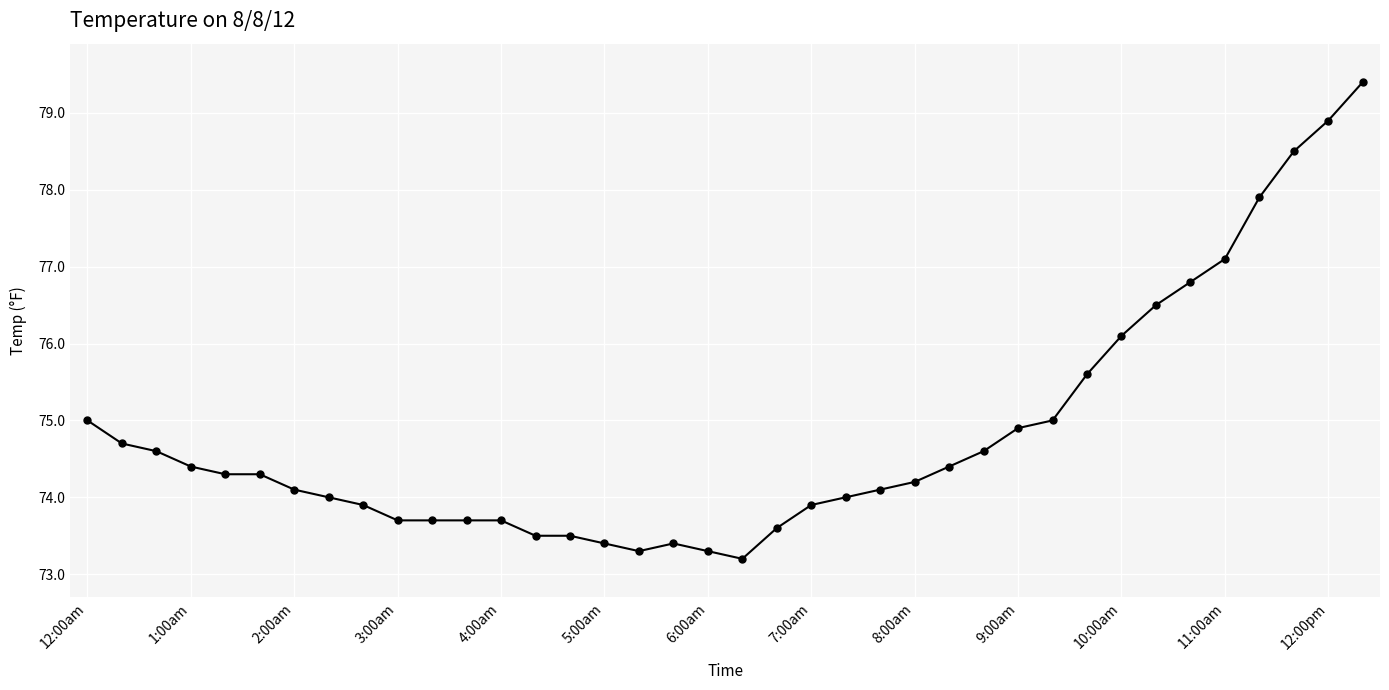

True or false: the data has more than 0 interior local peaks.

True